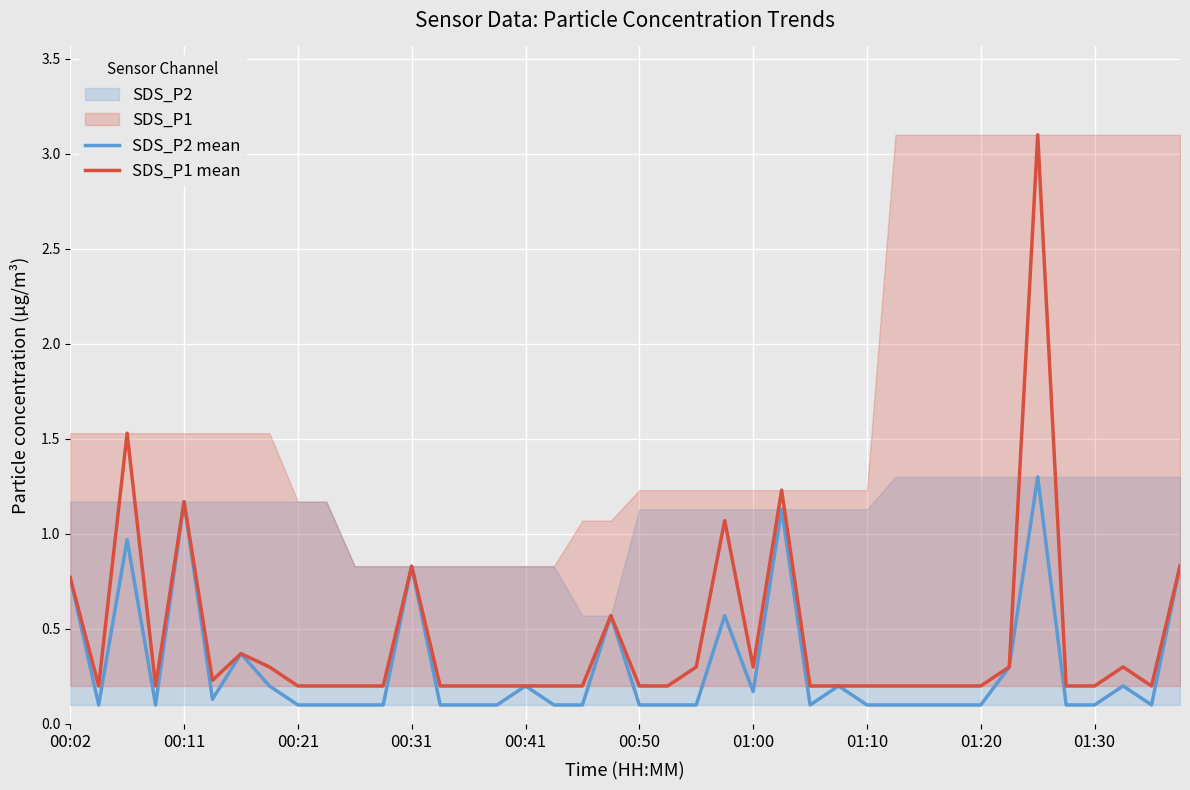

What is the difference between the second highest and minimum values in the SDS_P2 mean series?

1.1